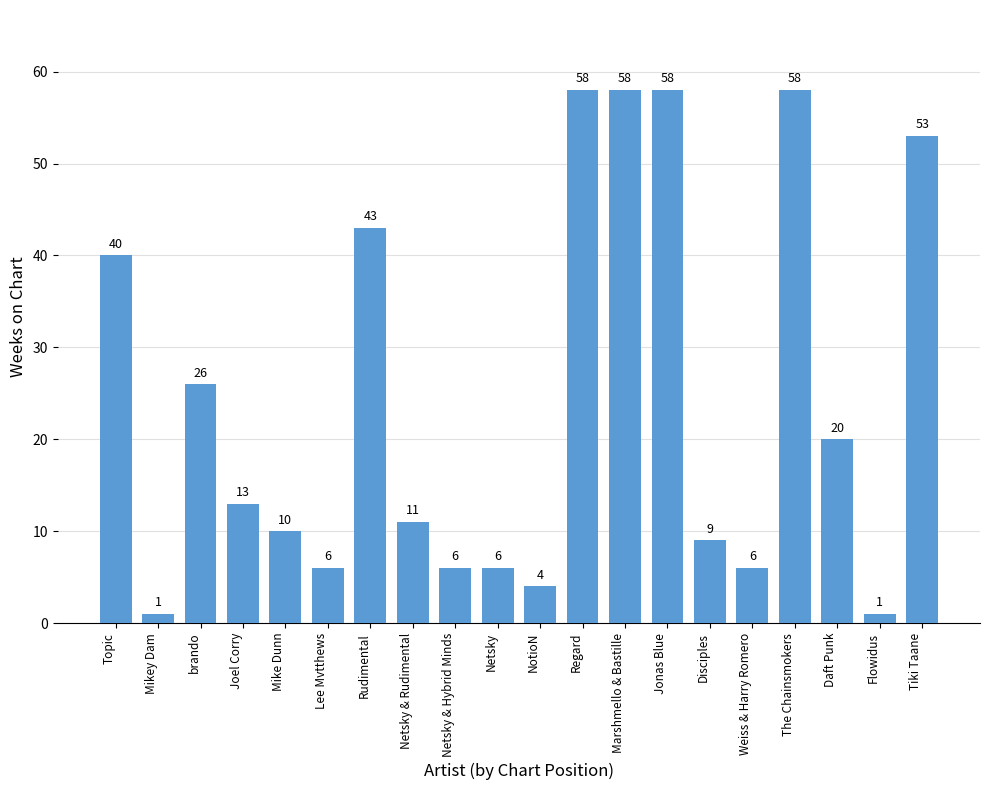

What is the difference between the maximum and second lowest values?

57